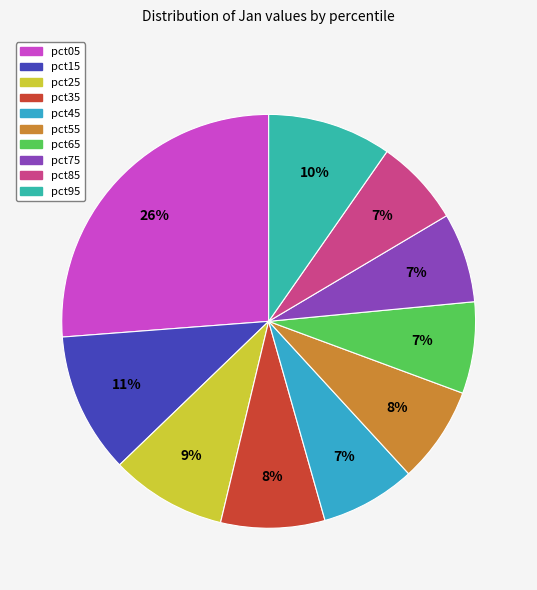

What is the total percentage of pct55 and pct85?

14.3%